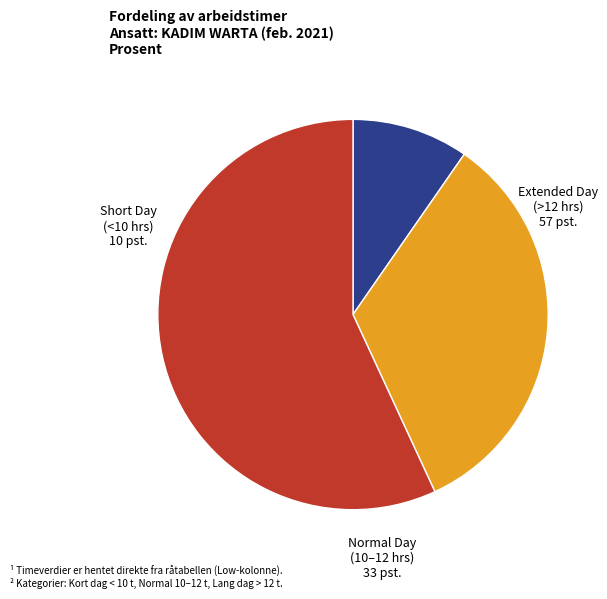

Is there a majority slice in this chart?

Yes